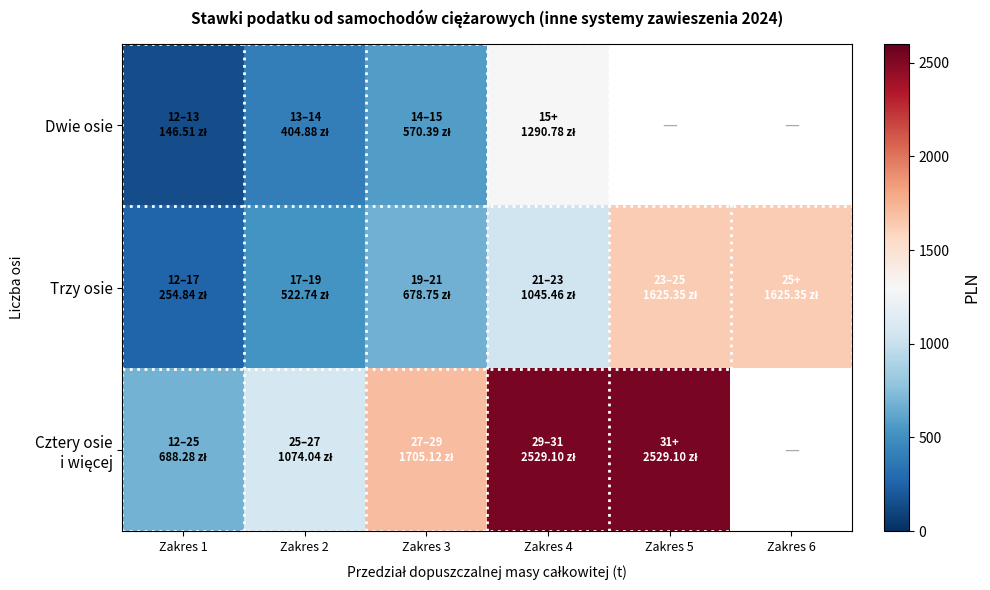

At which category is the sum across all series the highest?

Zakres 4